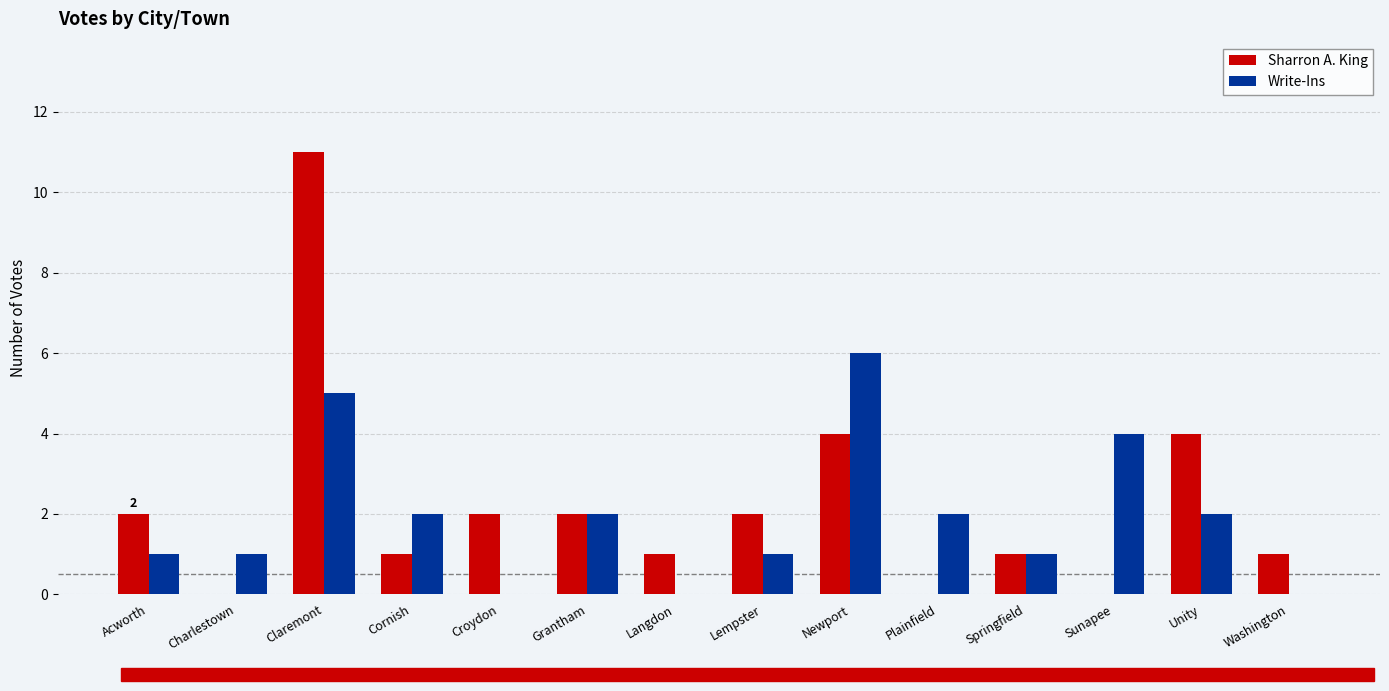

Reading left to right, what are all the values shown in this chart?

Sharron A. King: 2	0	11	1	2	2	1	2	4	0	1	0	4	1
Write-Ins: 1	1	5	2	0	2	0	1	6	2	1	4	2	0